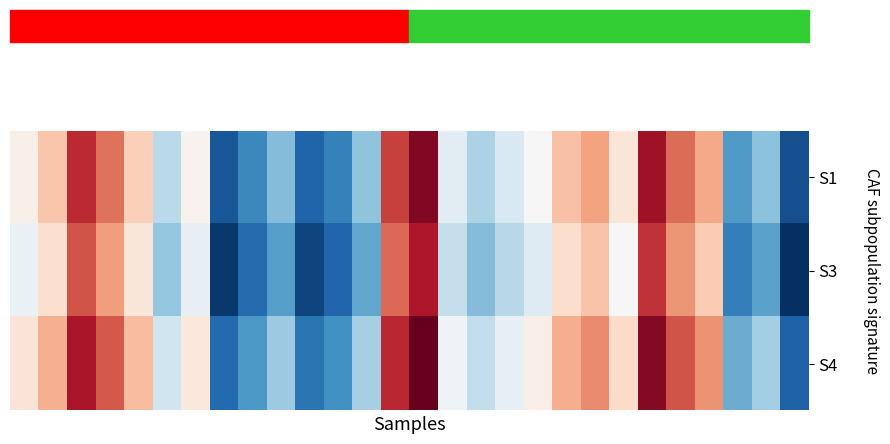

Reading right to left, list all the values displayed in this chart.

S1: 11.7	14.3	13.4	18.9	19.9	21.5	17.4	19.0	18.4	16.7	15.8	14.9	16.0	22.0	20.6	14.4	12.8	12.1	14.2	13.0	11.8	16.9	15.2	18.1	19.8	21.0	18.3	17.0
S3: 11.0	13.6	12.8	18.2	19.2	20.8	16.7	18.3	17.7	16.0	15.1	14.2	15.3	21.3	19.9	13.7	12.1	11.4	13.5	12.3	11.1	16.2	14.5	17.4	19.1	20.3	17.6	16.3
S4: 12.1	14.7	13.9	19.3	20.3	21.9	17.8	19.4	18.8	17.1	16.2	15.3	16.4	22.4	21.0	14.8	13.2	12.5	14.6	13.4	12.2	17.3	15.6	18.5	20.2	21.4	18.7	17.4